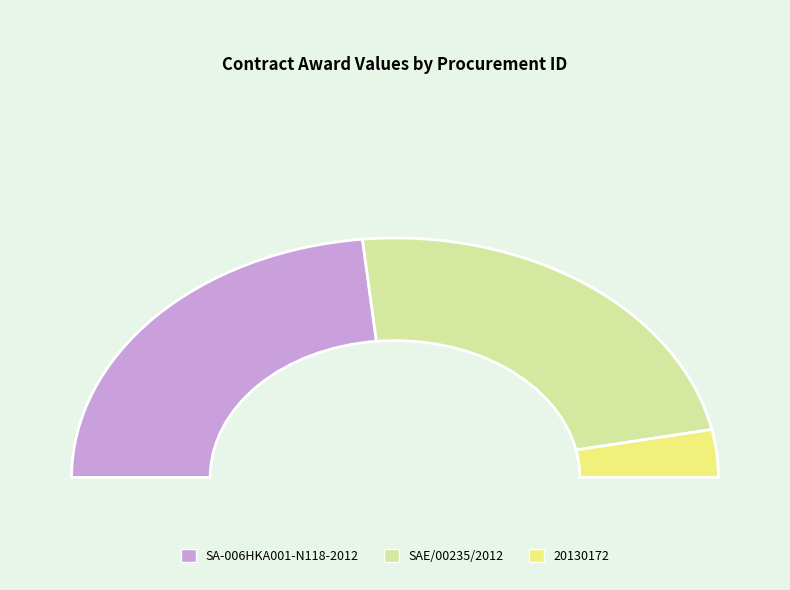

Is SAE/00235/2012 the majority of the pie?

No